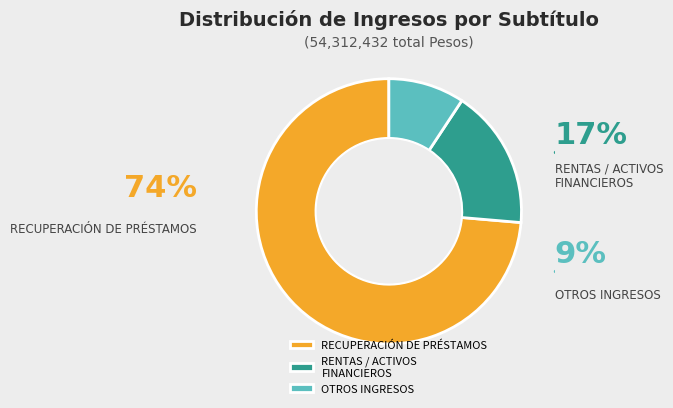

What is the majority slice?

RECUPERACIÓN DE PRÉSTAMOS